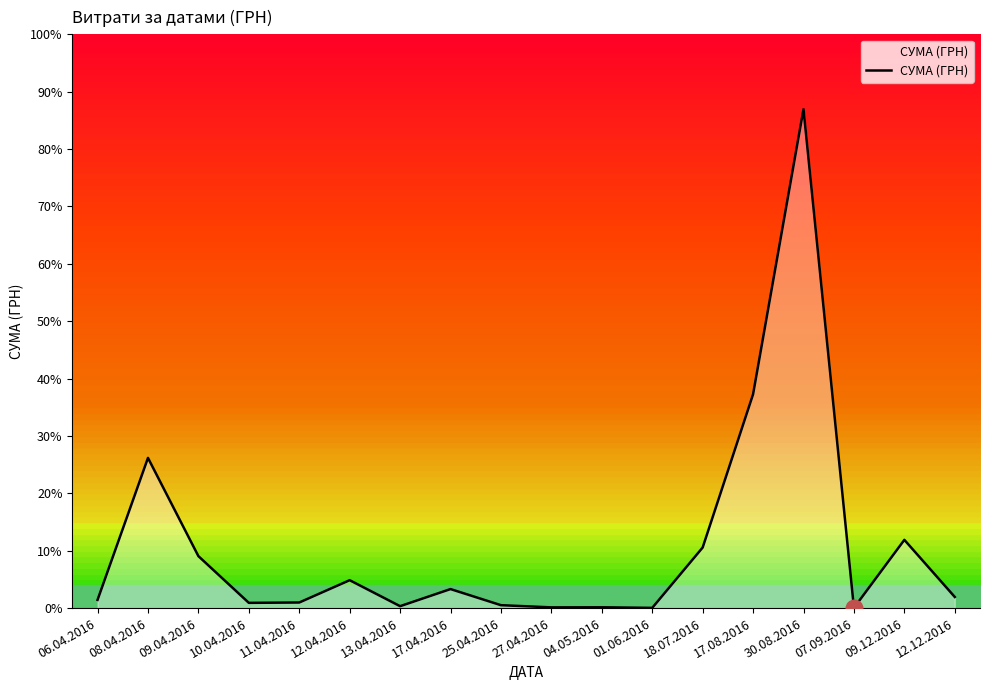

What is the label of the 1st point from the right?

12.12.2016